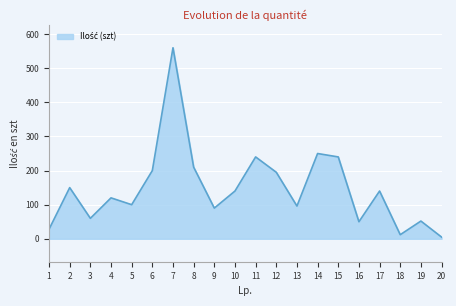

What is the greatest value displayed?

560